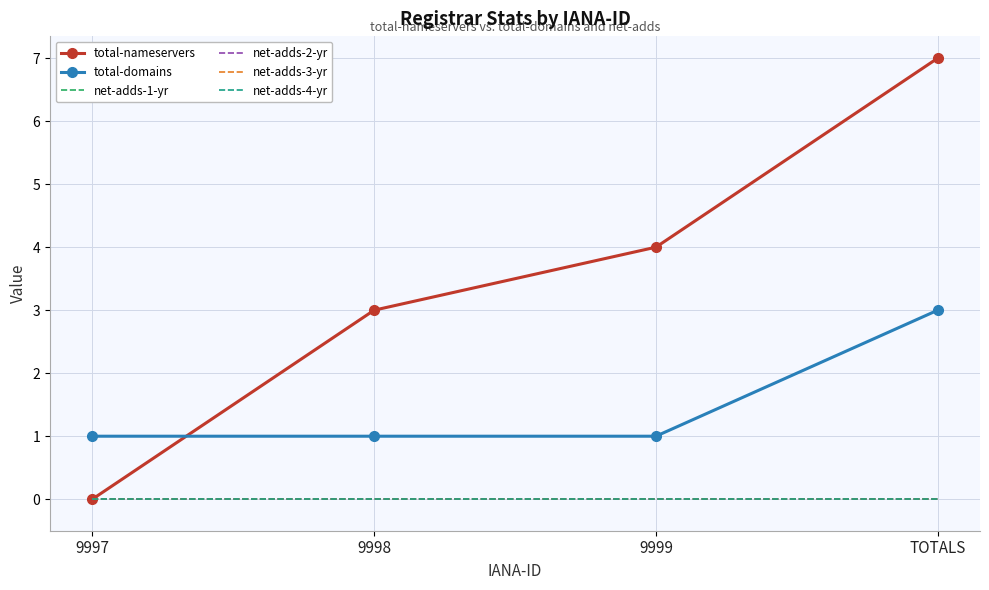

How many lines are shown in the chart?

6